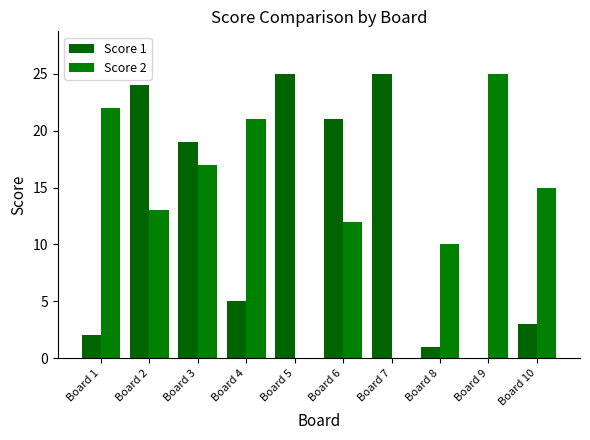

What is the difference between the Score 2 values at Board 3 and Board 8?

7